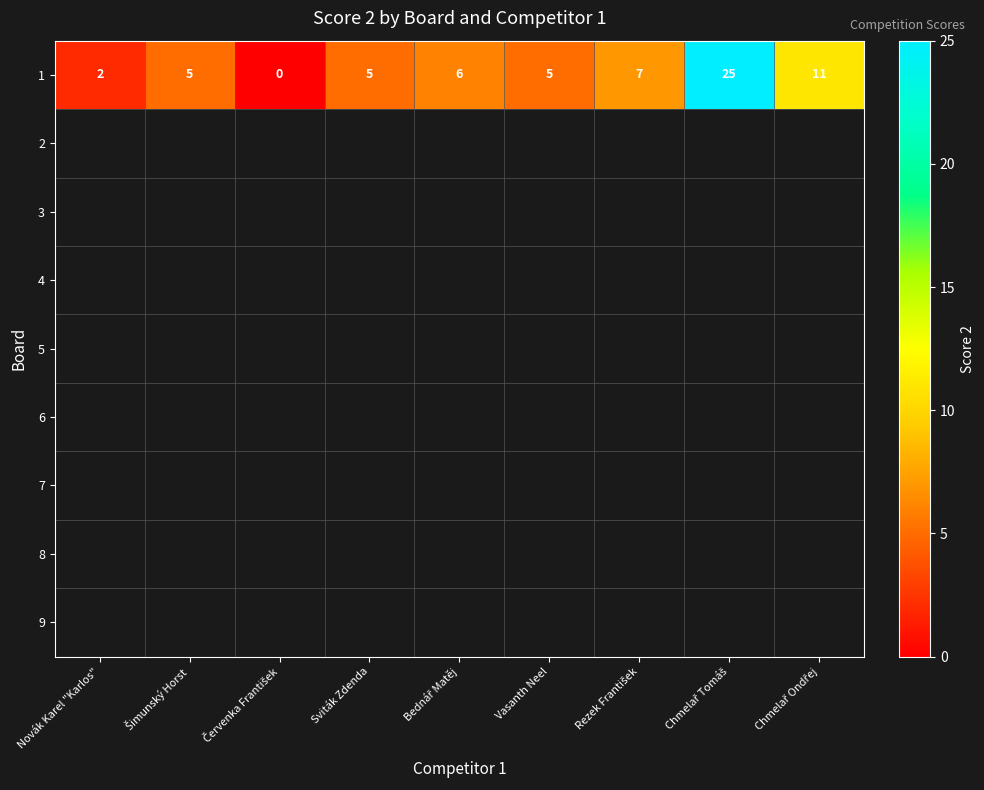

Rank the categories by value from lowest to highest.

Červenka František, Novák Karel "Karlos", Šimunský Horst, Sviták Zdenda, Vasanth Neel, Bednář Matěj, Rezek František, Chmelař Ondřej, Chmelař Tomáš